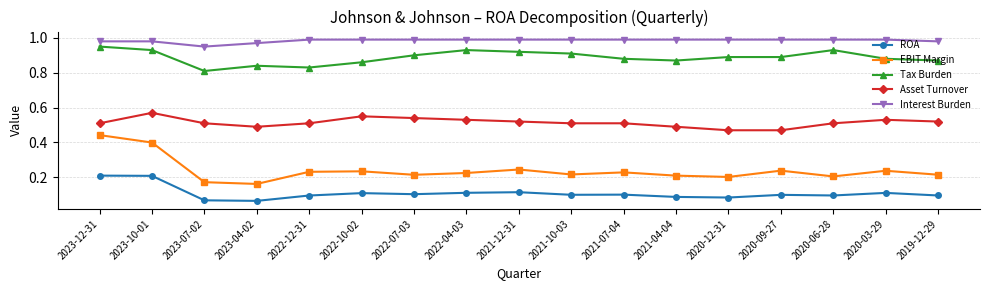

Rank the series at 2023-04-02 from lowest to highest value.

ROA, EBIT Margin, Asset Turnover, Tax Burden, Interest Burden